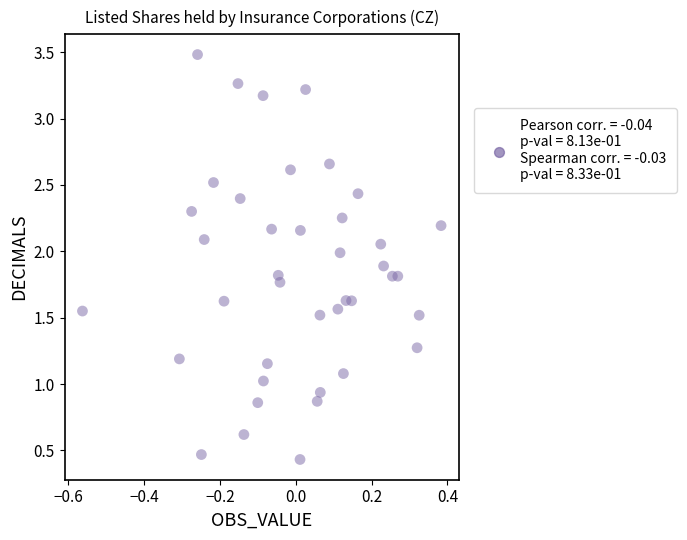

What is the range of Y values (max minus min)?

3.0